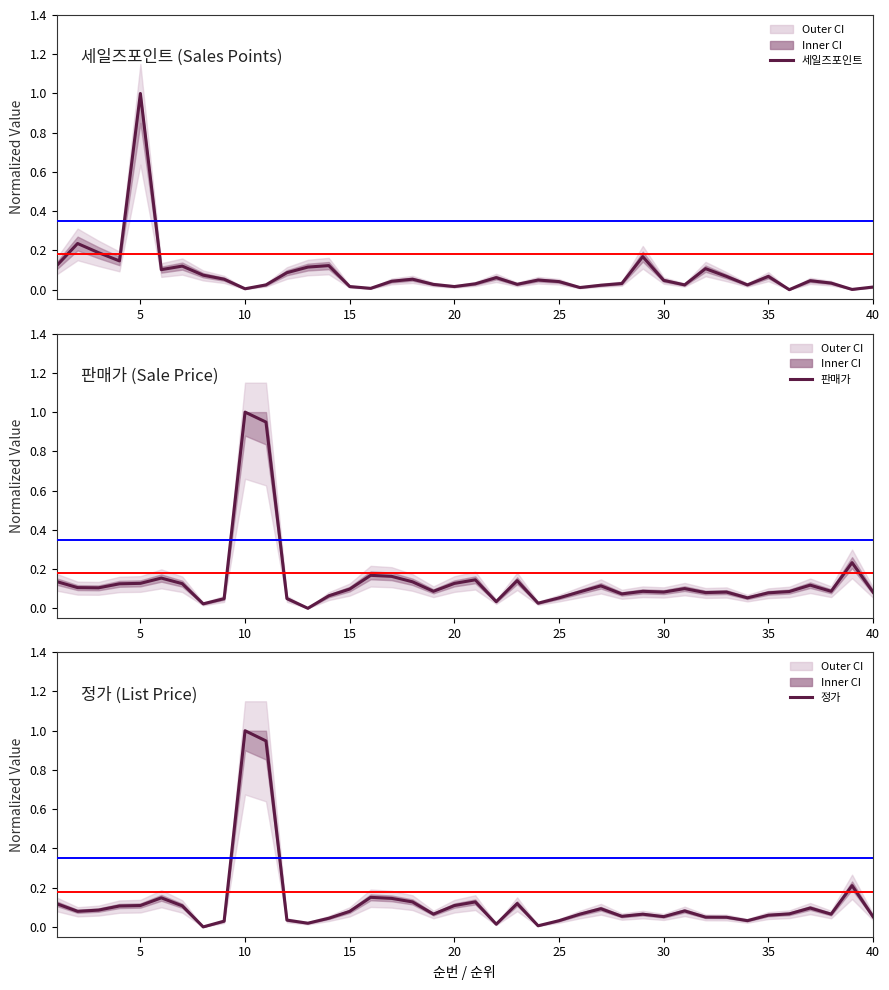

The value of 정가 at 35 is 0.1. True or false?

False